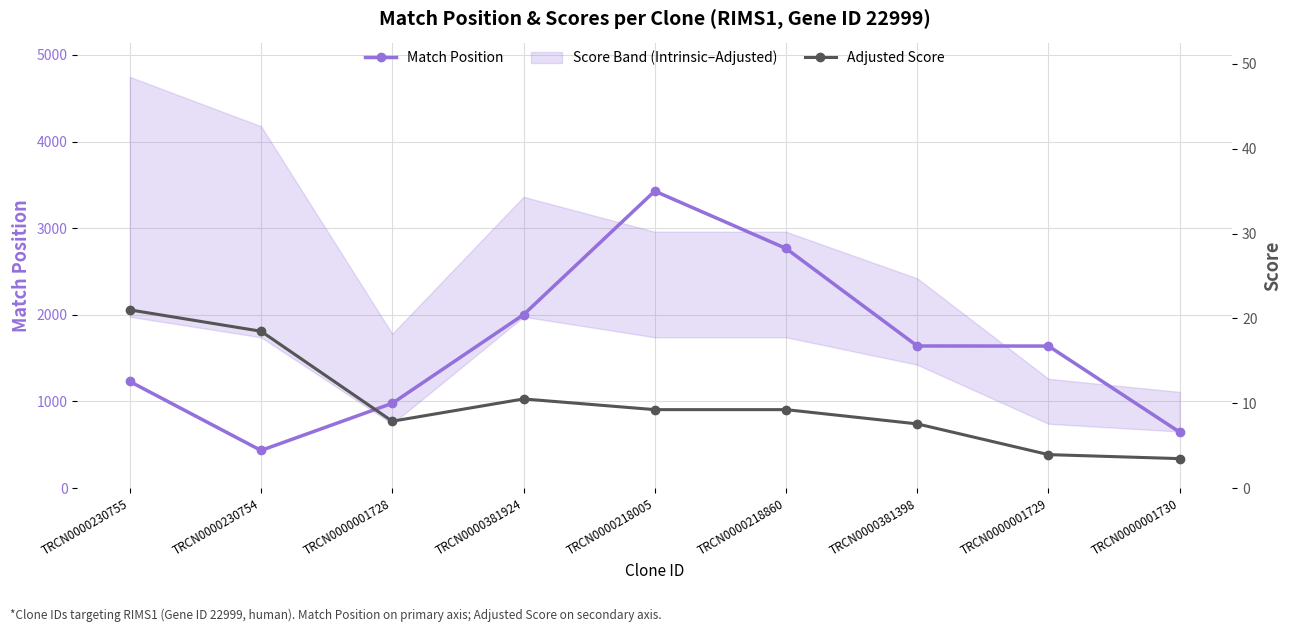

The Match Position series shows 1639.0 at TRCN0000001729. True or false?

True